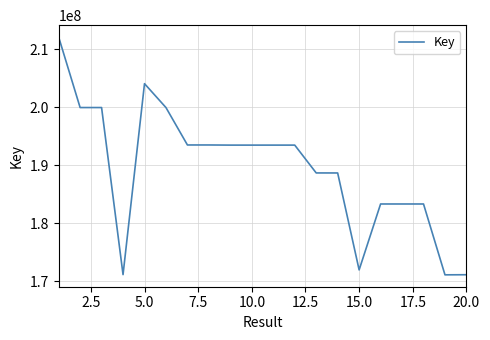

What is the maximum value shown in the chart?

212116802